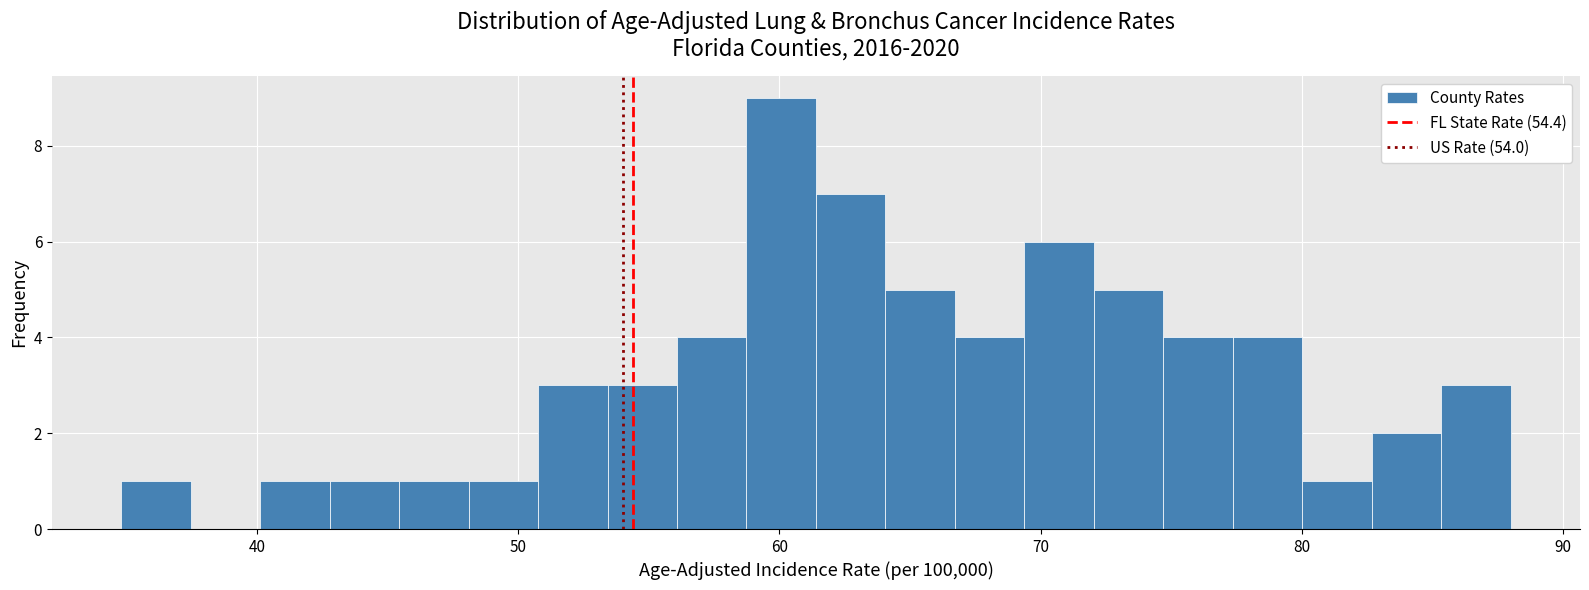

Read against the x-axis, roughly where is the centre of the tallest bar?

60